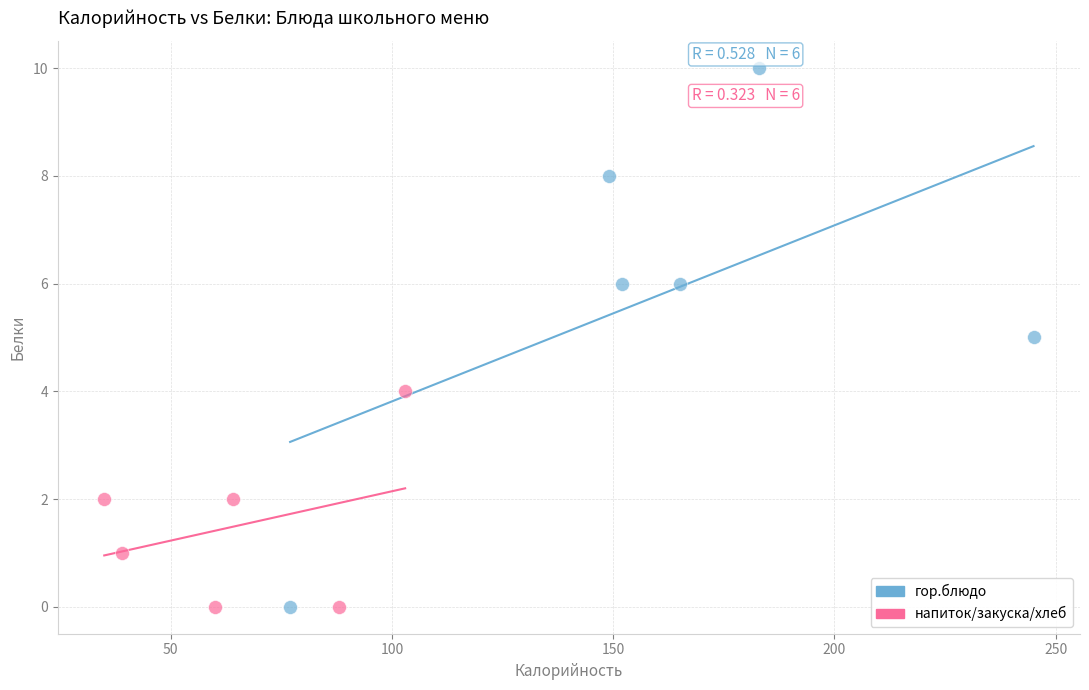

Which series contains the highest Y value?

гор.блюдо